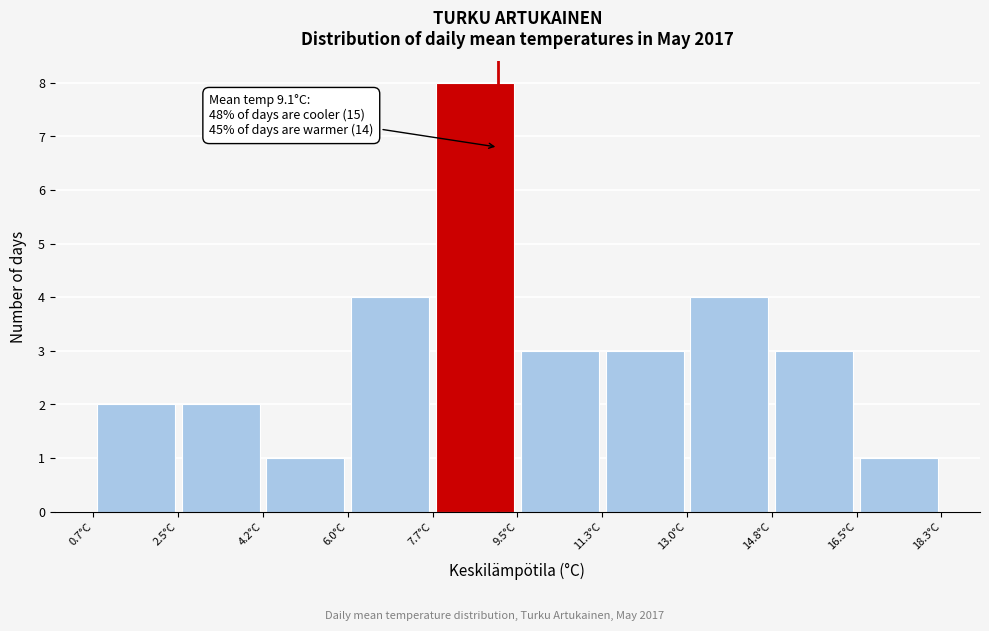

Which range on the x-axis has the tallest bar?

7.74 to 9.50